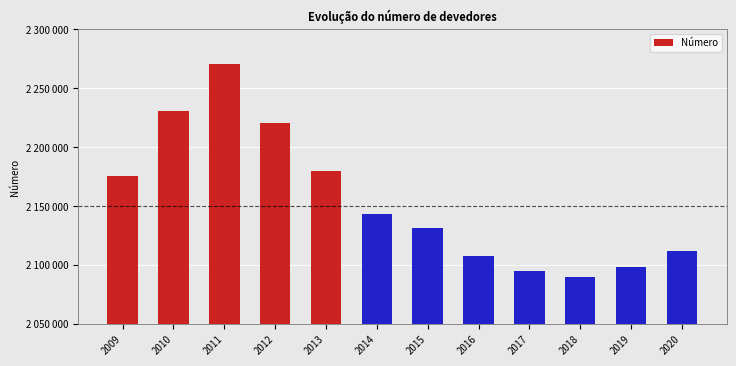

Reading left to right, transcribe all the data shown in this chart.

2175000	2230800	2270300	2219900	2179700	2142900	2130900	2107200	2094400	2090000	2098300	2111900